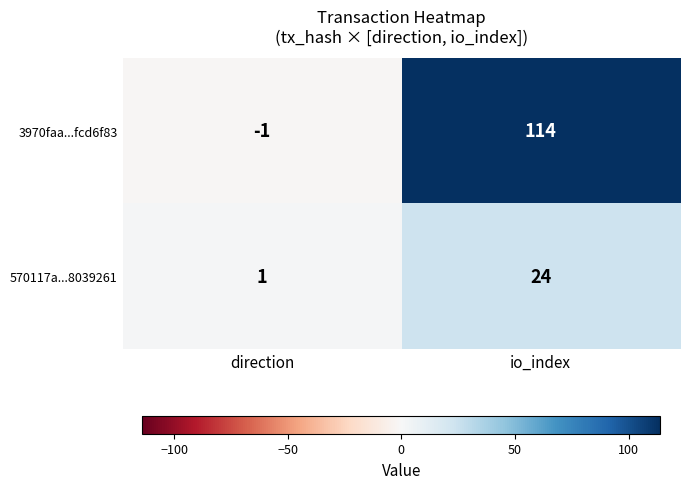

Is it true that 3970faa...fcd6f83 equals -1 at direction?

True